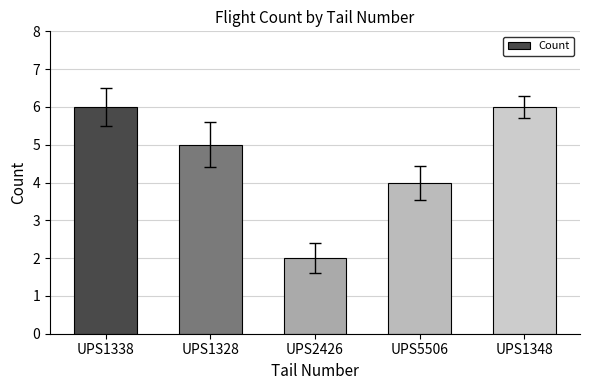

What is the label of the 2nd bar from the right?

UPS5506